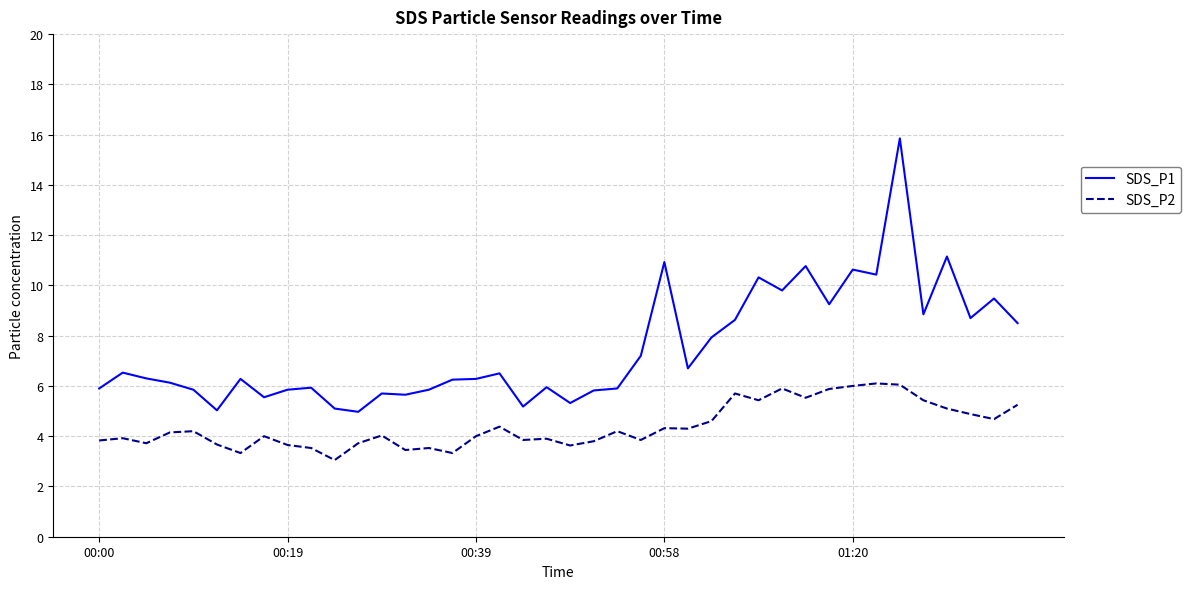

Which series has the largest total across all categories?

SDS_P1